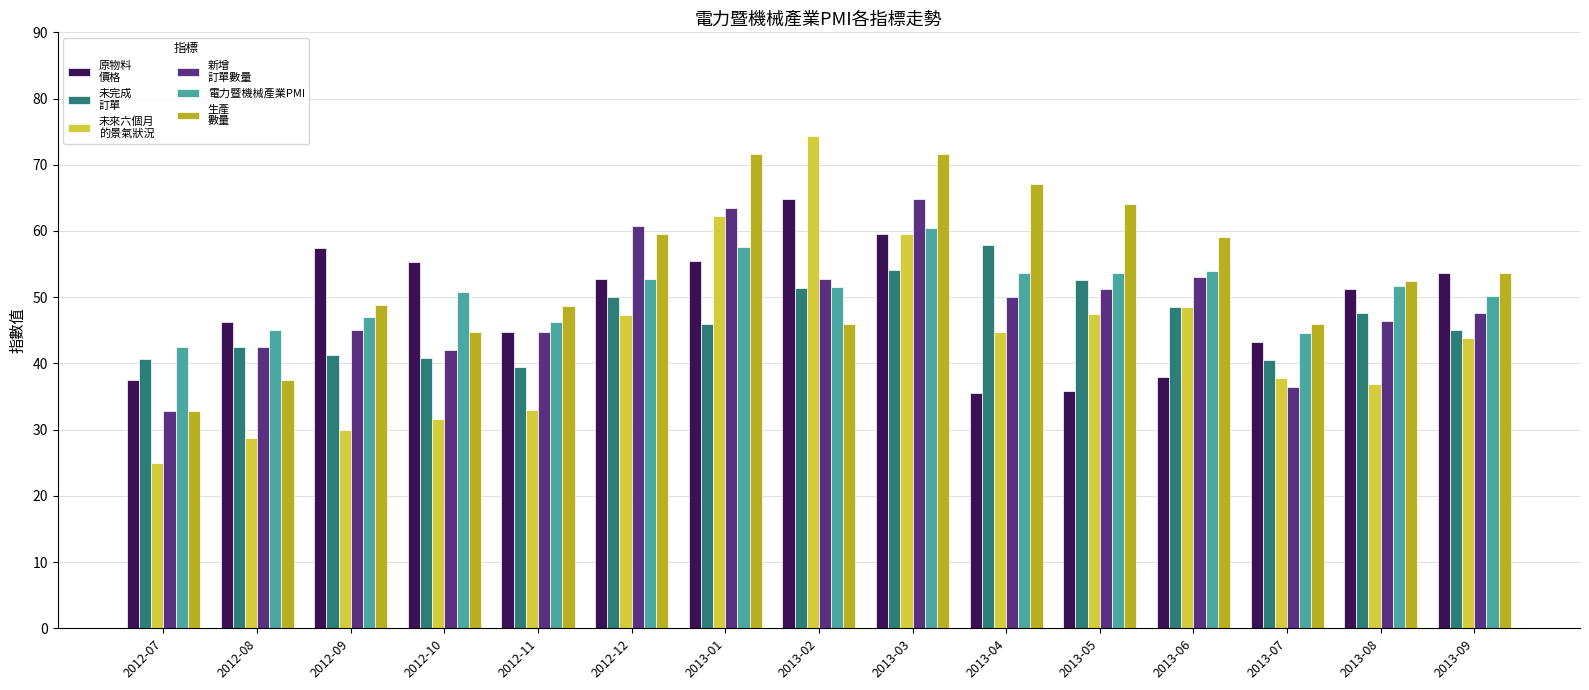

What is the minimum value shown in the chart?

25.0